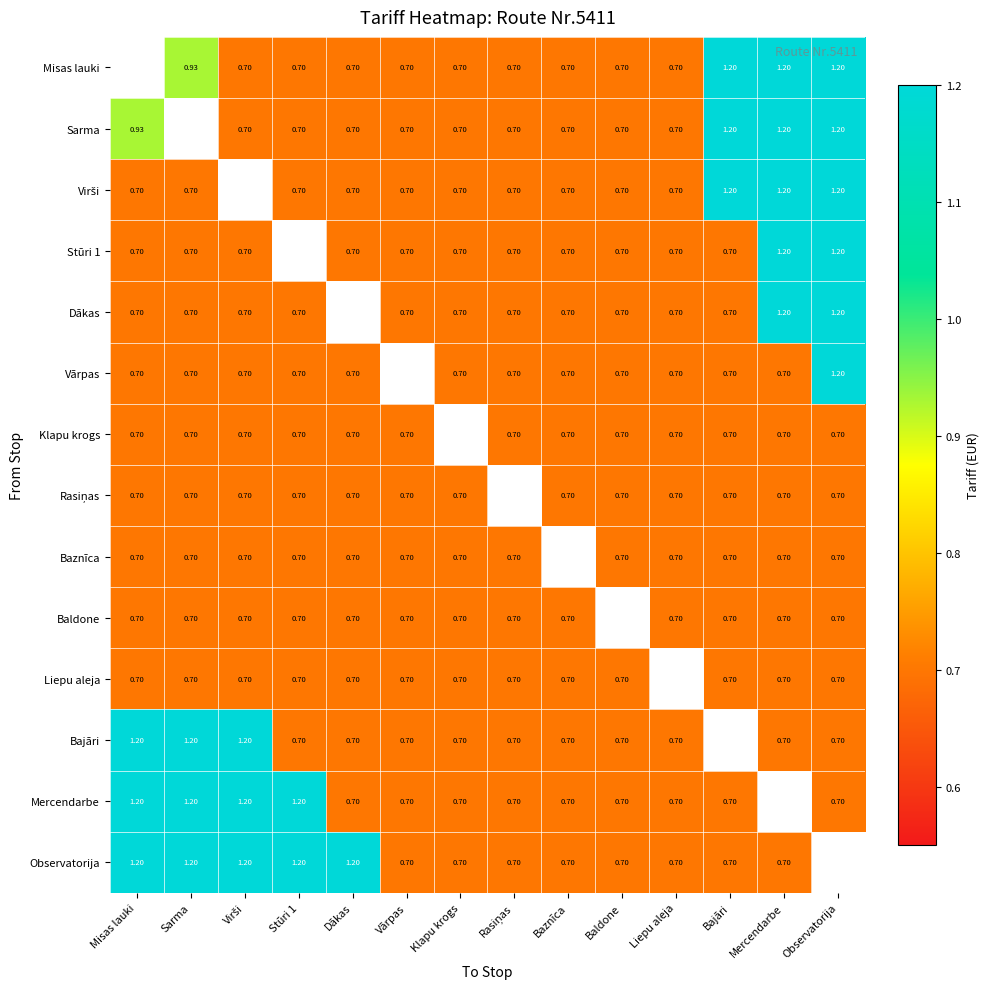

Is the value of Misas lauki at Observatorija greater than the value of Klapu krogs at Dākas?

Yes